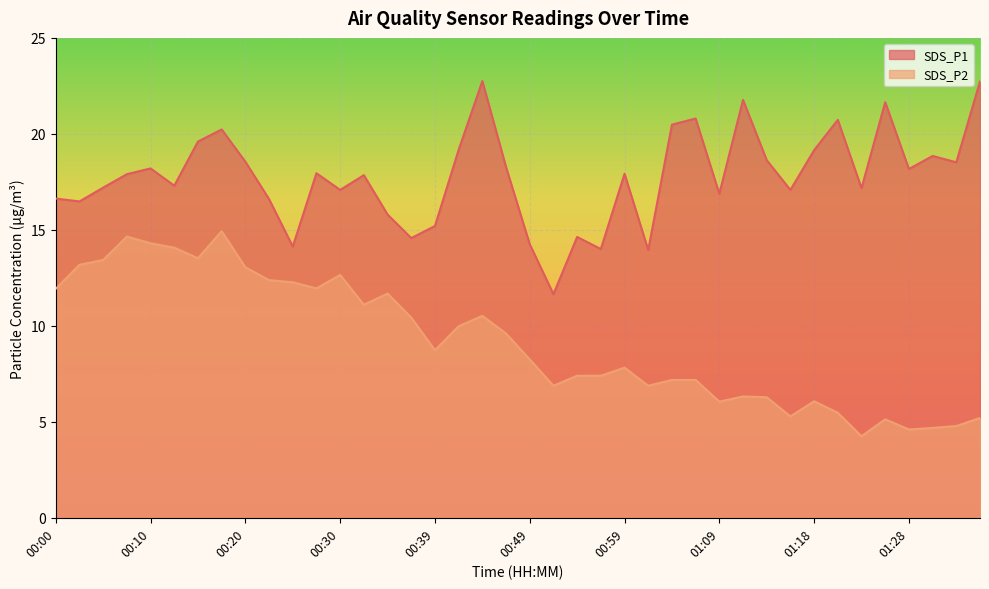

True or false: SDS_P2 and SDS_P1 cross at least once.

False